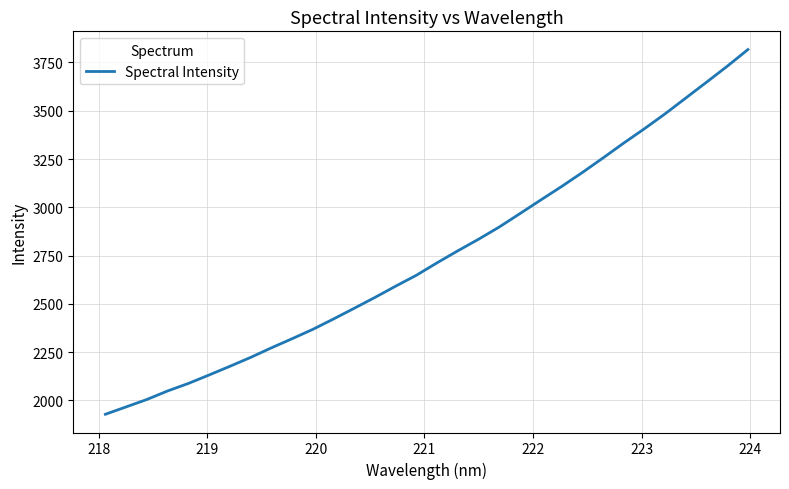

What is the minimum value shown in the chart?

1928.7